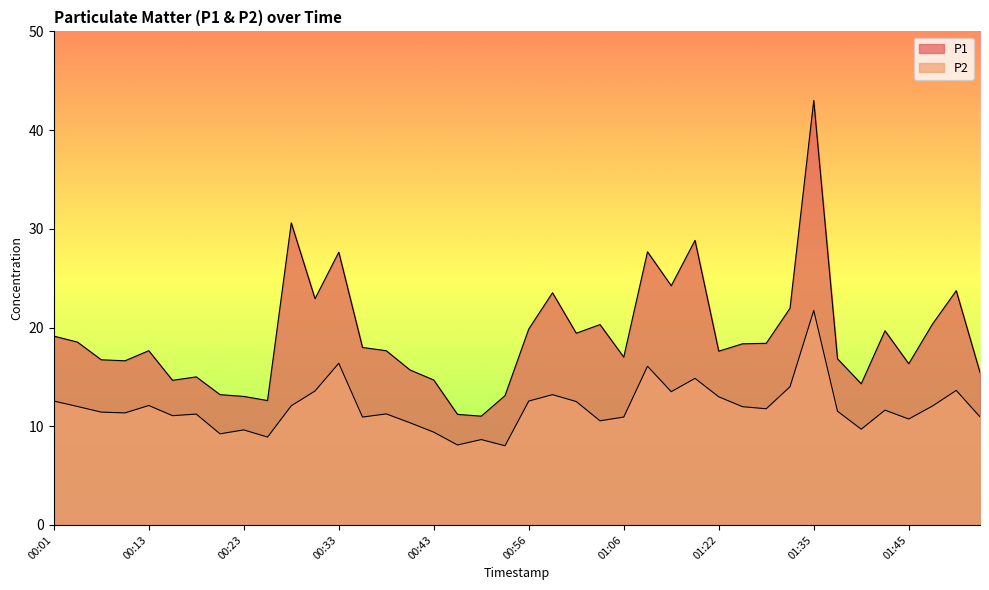

Between 01:52 and 00:28, which is larger?

00:28